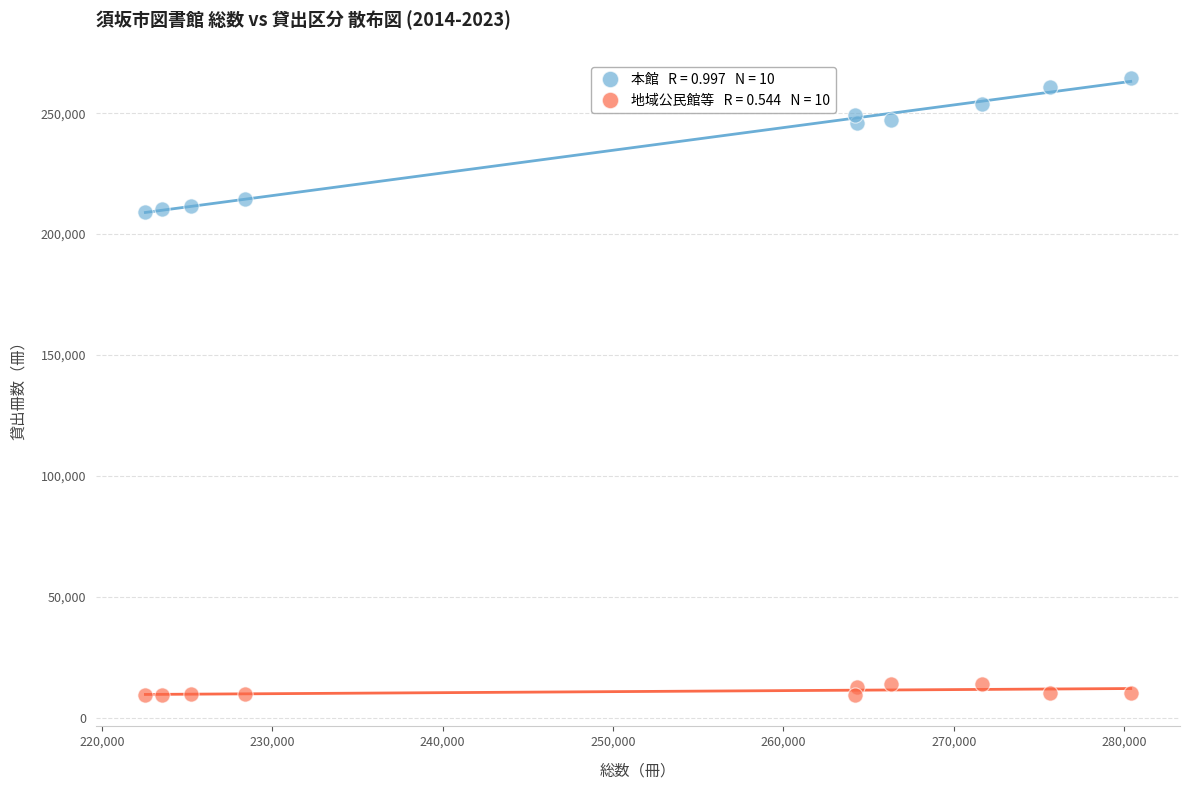

Across all data points, what is the range of Y values (max minus min)?

255459